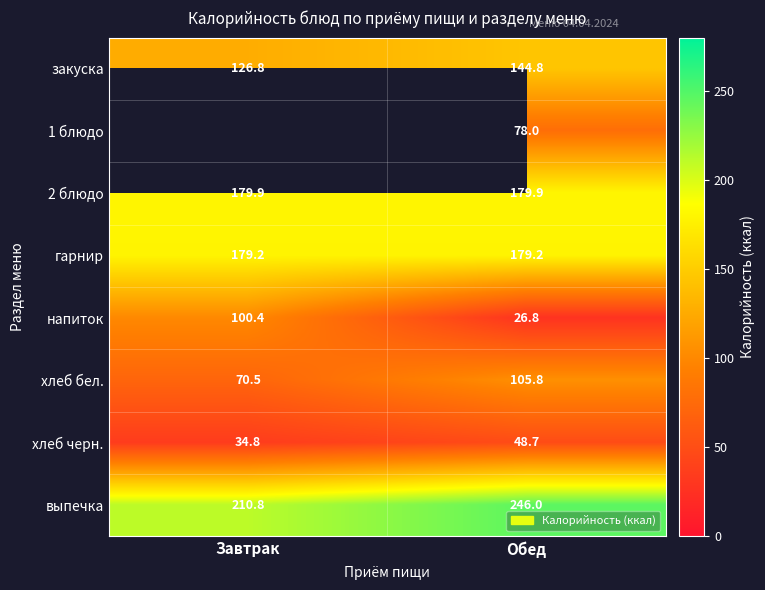

True or false: закуска has a value of 252.3 at Обед.

False